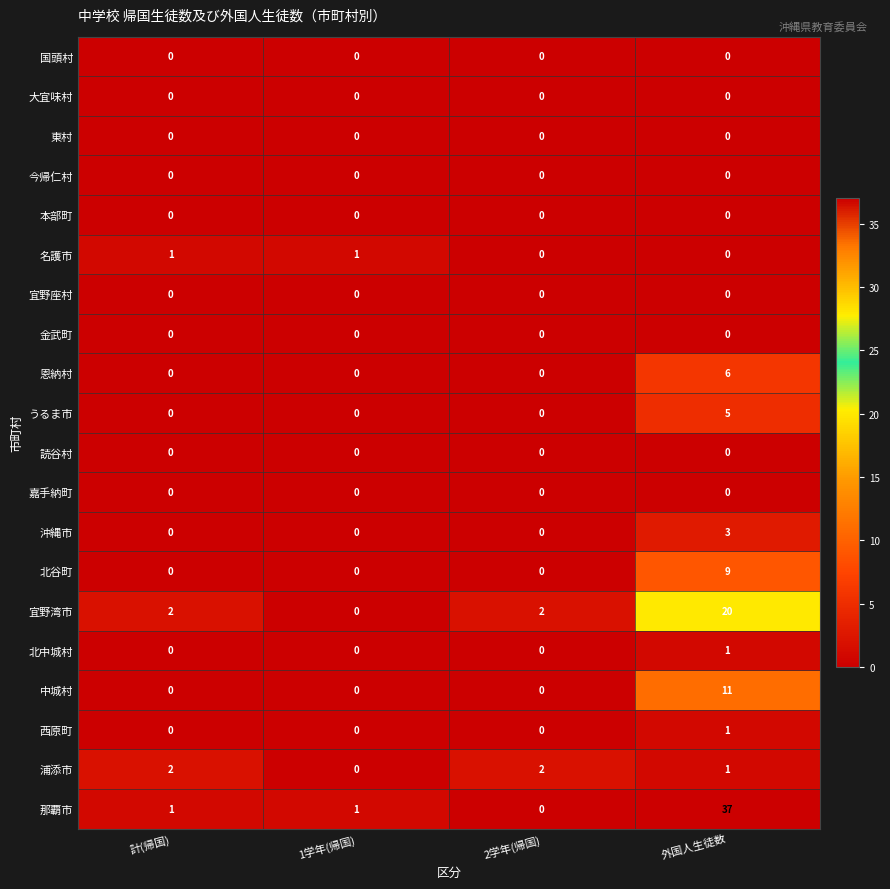

At which category is the sum across all series the highest?

外国人生徒数